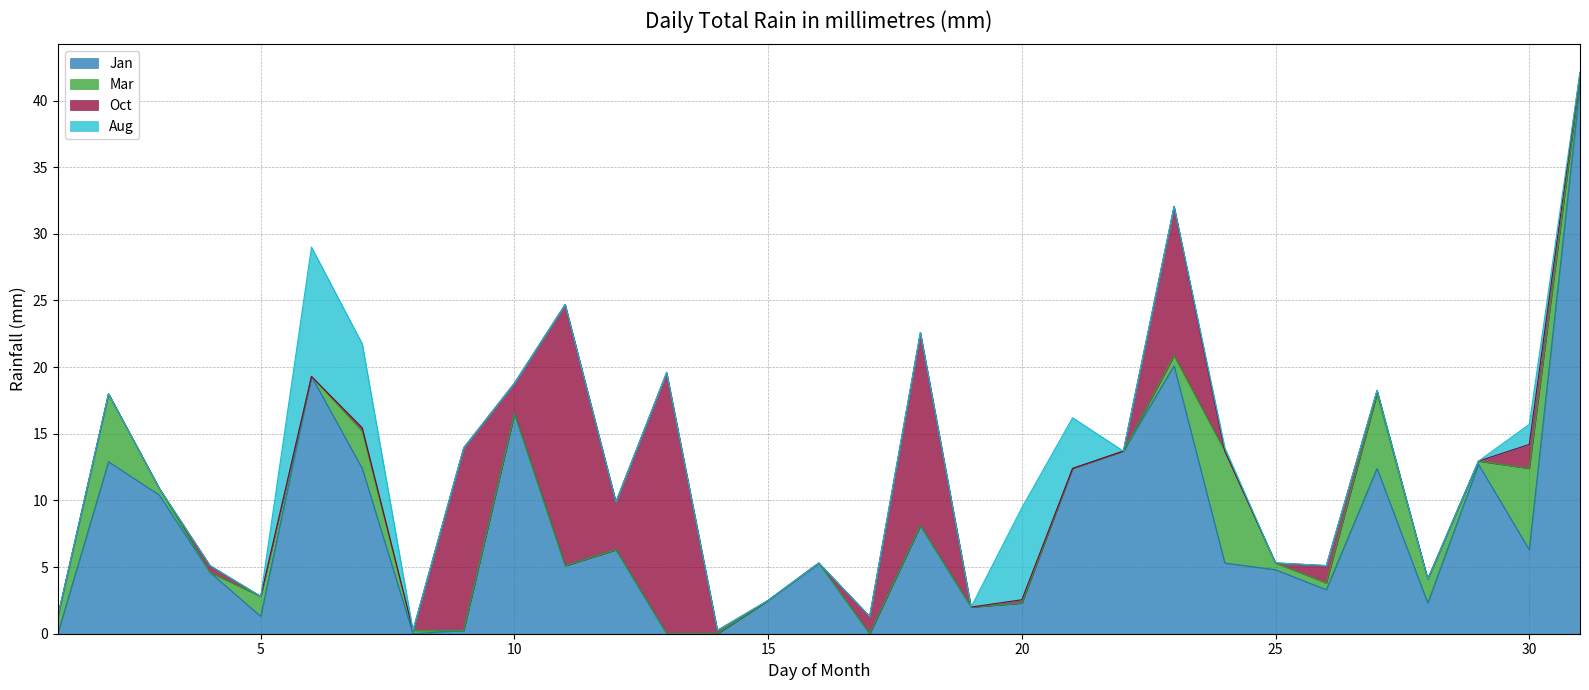

How many times do Aug and Oct cross each other?

1